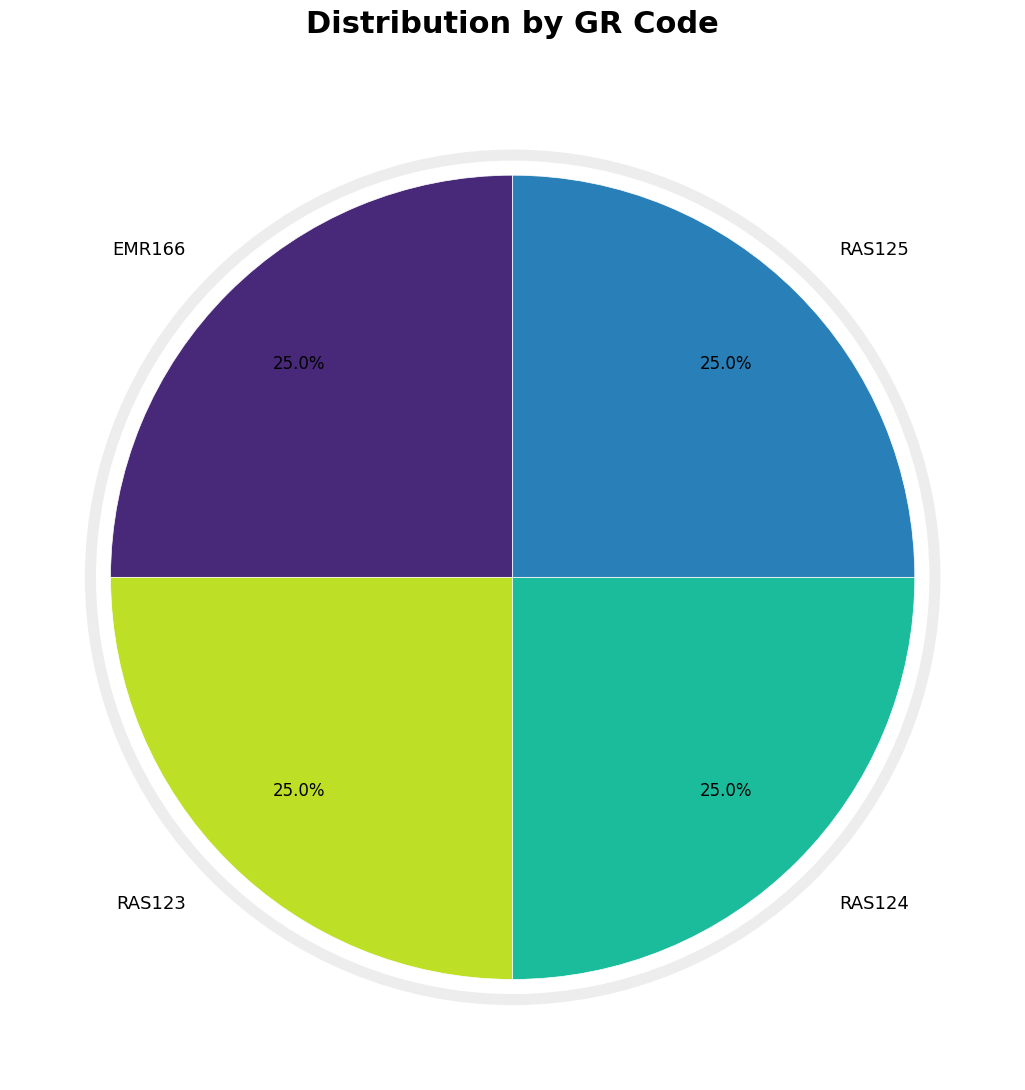

True or false: EMR166 accounts for 25% of the total.

True